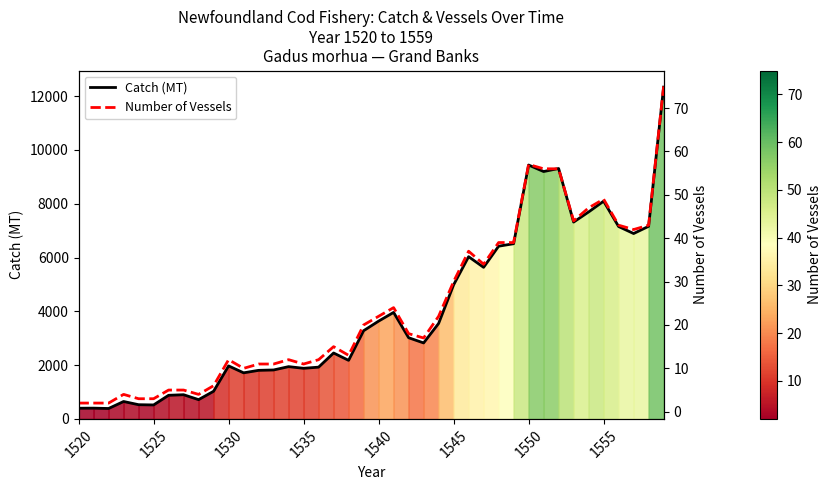

What is the maximum value for Number of Vessels?

75